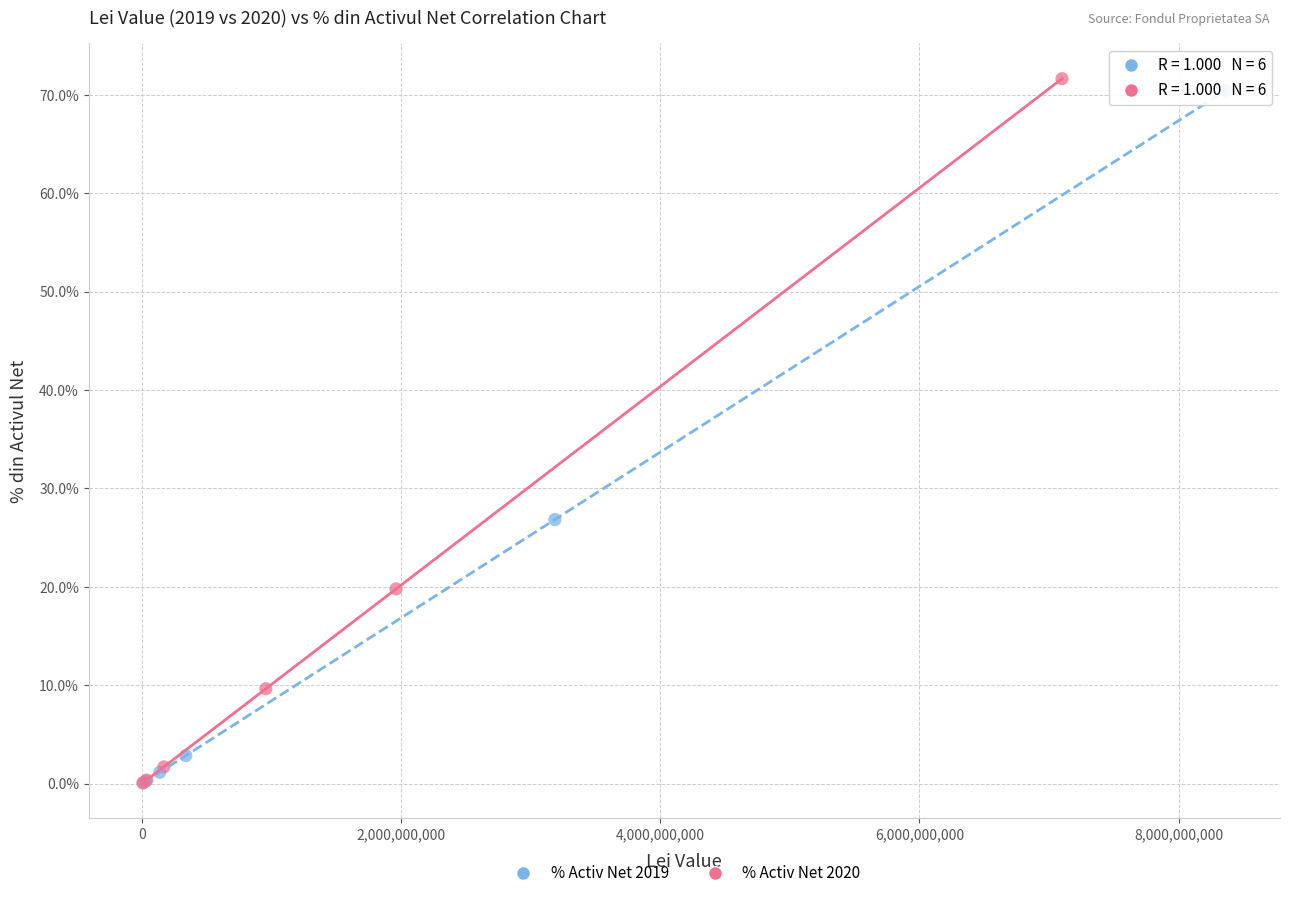

Which series has the widest spread of Y values?

% Activ Net 2020